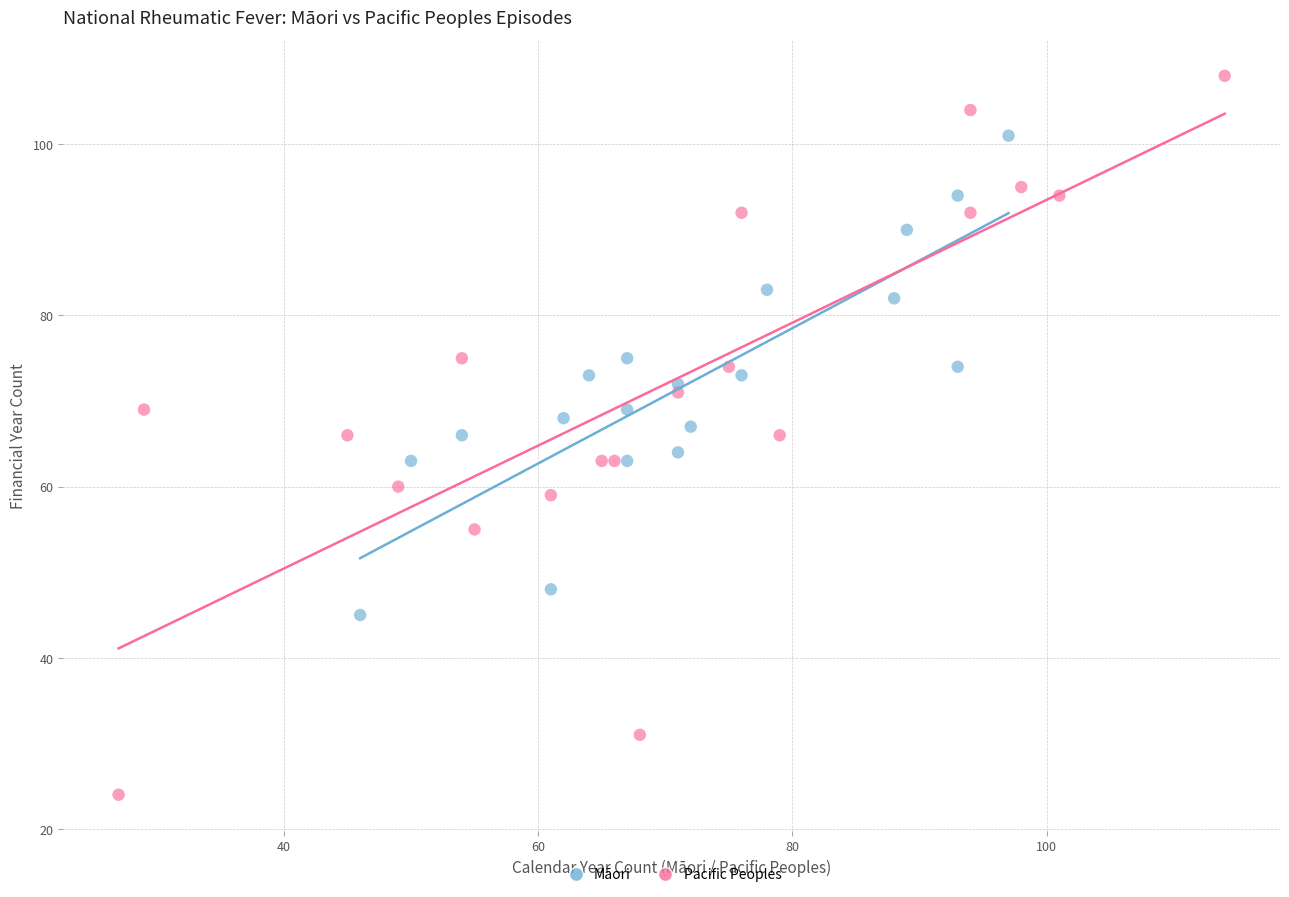

Which series has the largest Y range (max minus min)?

Pacific Peoples